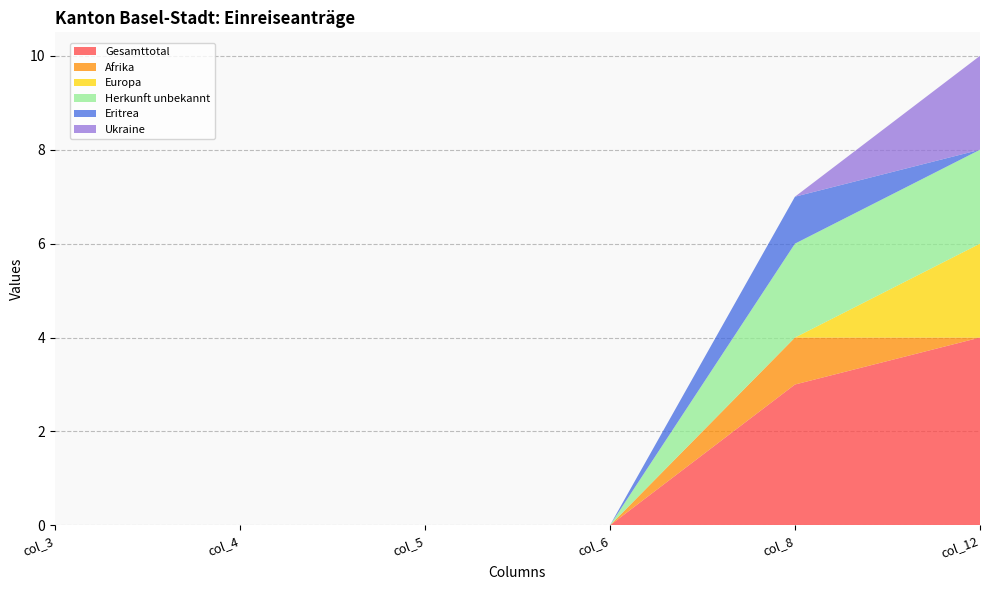

Reading left to right, what are all the values shown in this chart?

Gesamttotal: col_3=0	col_4=0	col_5=0	col_6=0	col_8=3	col_12=4
Afrika: col_3=0	col_4=0	col_5=0	col_6=0	col_8=1	col_12=0
Europa: col_3=0	col_4=0	col_5=0	col_6=0	col_8=0	col_12=2
Herkunft unbekannt: col_3=0	col_4=0	col_5=0	col_6=0	col_8=2	col_12=2
Eritrea: col_3=0	col_4=0	col_5=0	col_6=0	col_8=1	col_12=0
Ukraine: col_3=0	col_4=0	col_5=0	col_6=0	col_8=0	col_12=2